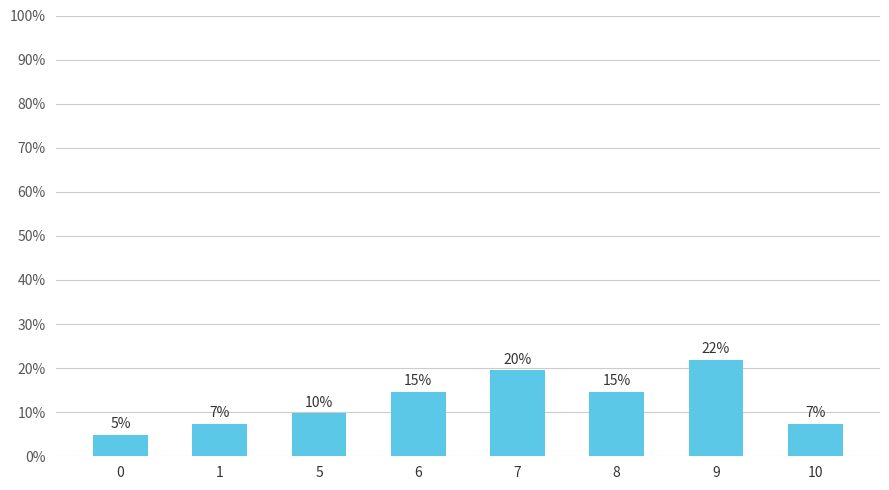

Reading left to right, list all the values displayed in this chart.

4.9	7.3	9.8	14.6	19.5	14.6	22.0	7.3